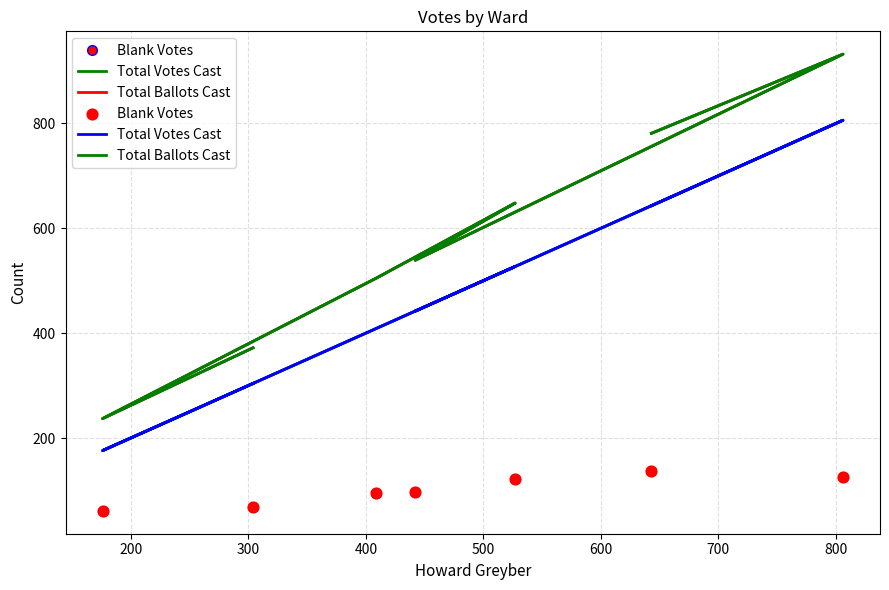

Which series contains the lowest Y value?

Blank Votes